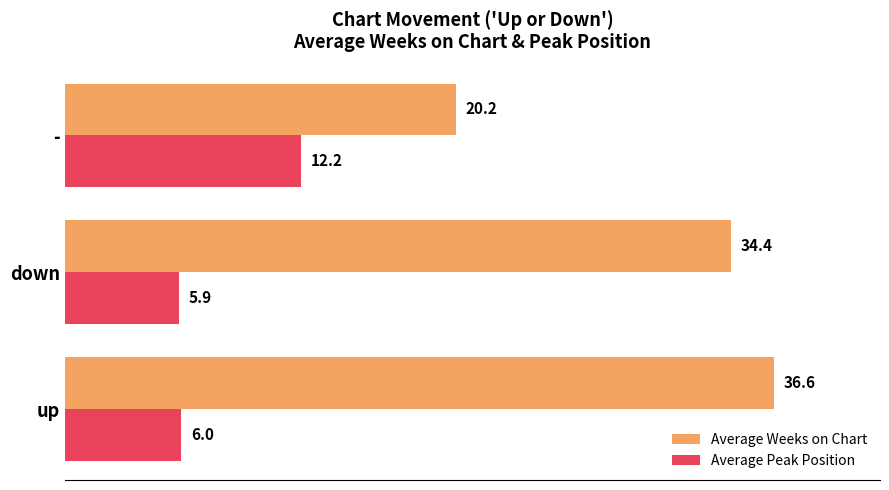

What is the minimum value for Average Weeks on Chart?

20.2